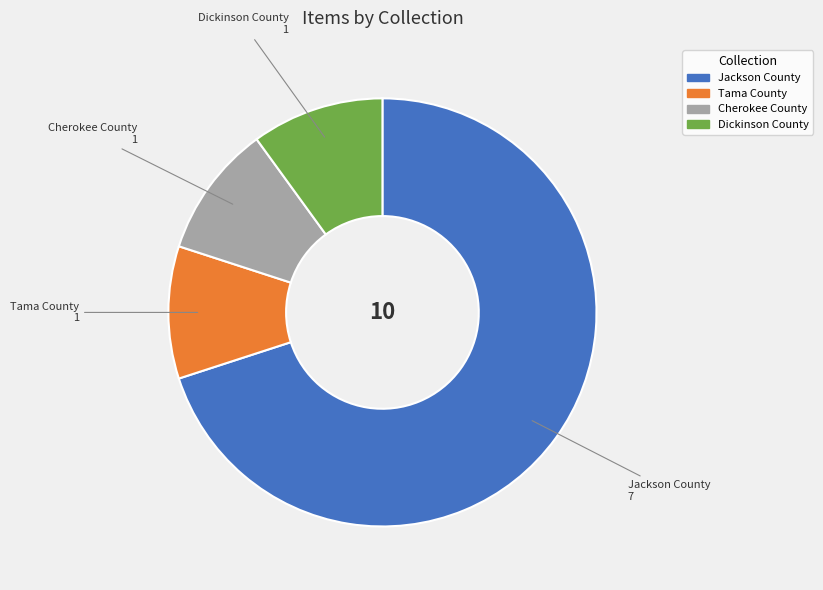

Is there any slice that represents more than half of the pie?

Yes